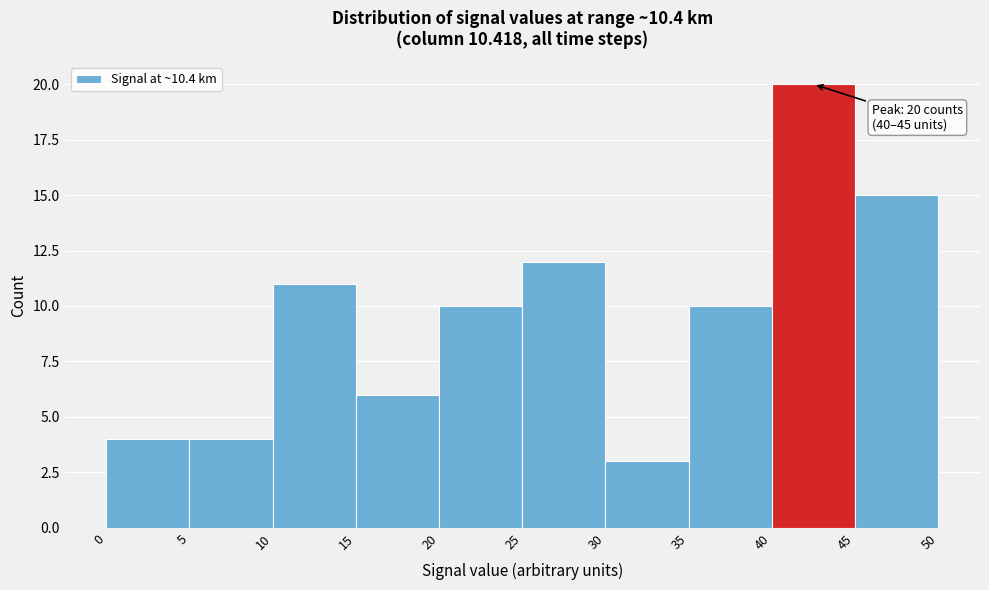

Which range on the x-axis has the tallest bar?

40 to 45